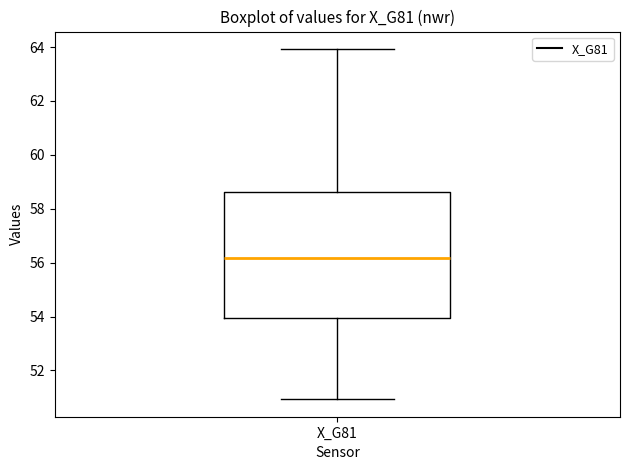

Where does the lower whisker of the box for X_G81 end on the y-axis? The values are not printed on the chart, so give them approximately, as read against the axis.

51.0